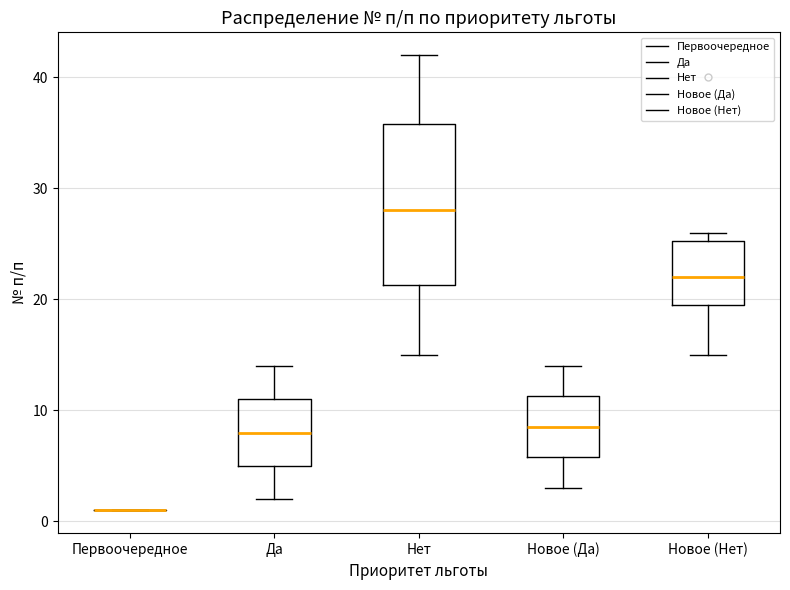

Where is the lower edge of the box for Нет on the y-axis? The values are not printed on the chart, so give them approximately, as read against the axis.

21